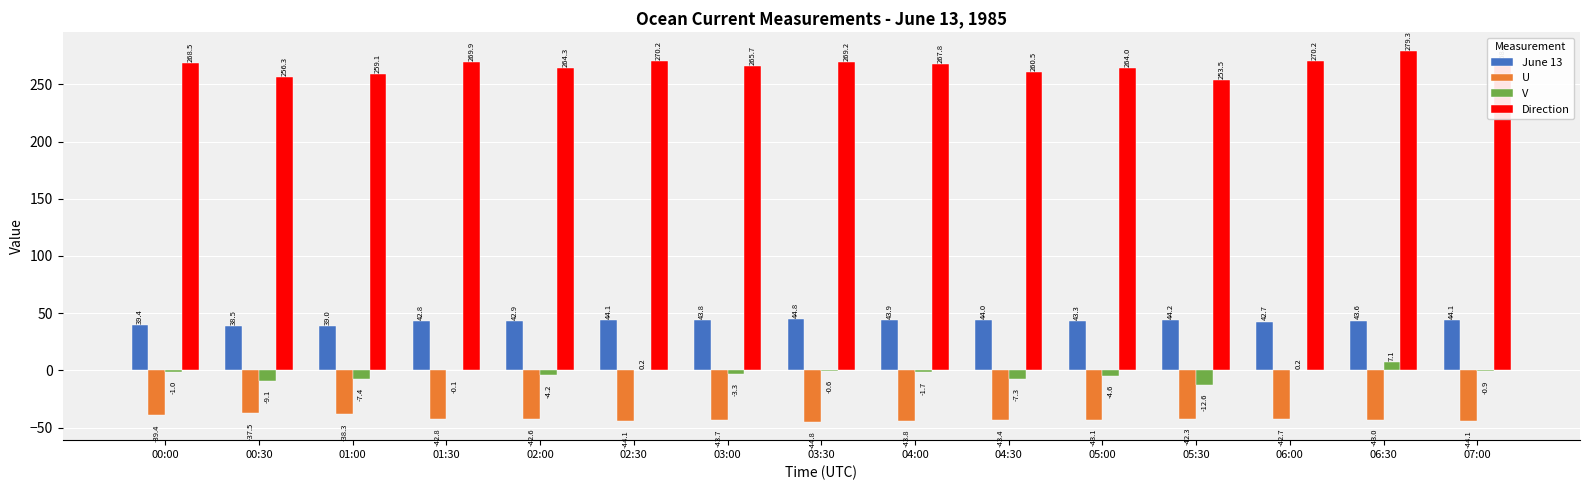

What is the sum of all Direction values?

3987.3